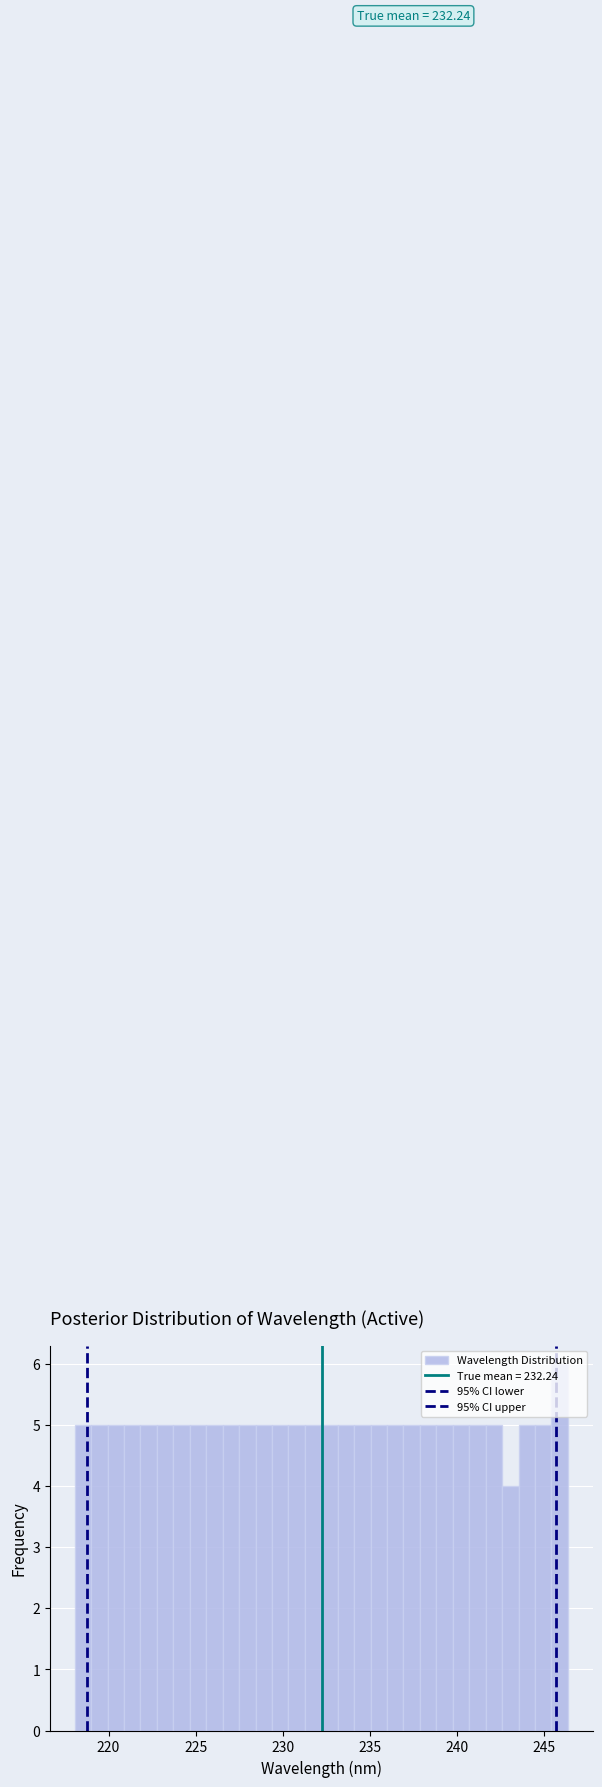

Around what value on the x-axis is the tallest bar? Give the approximate position of its centre, as read against the axis.

246.0